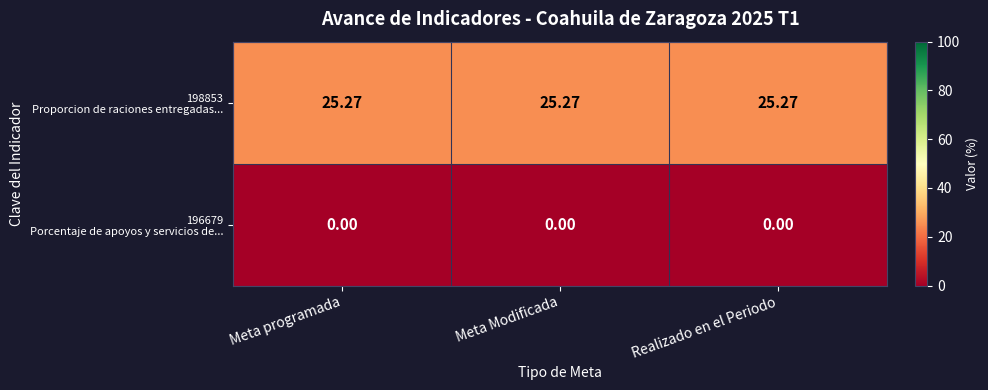

How many categories are shown in the chart?

3